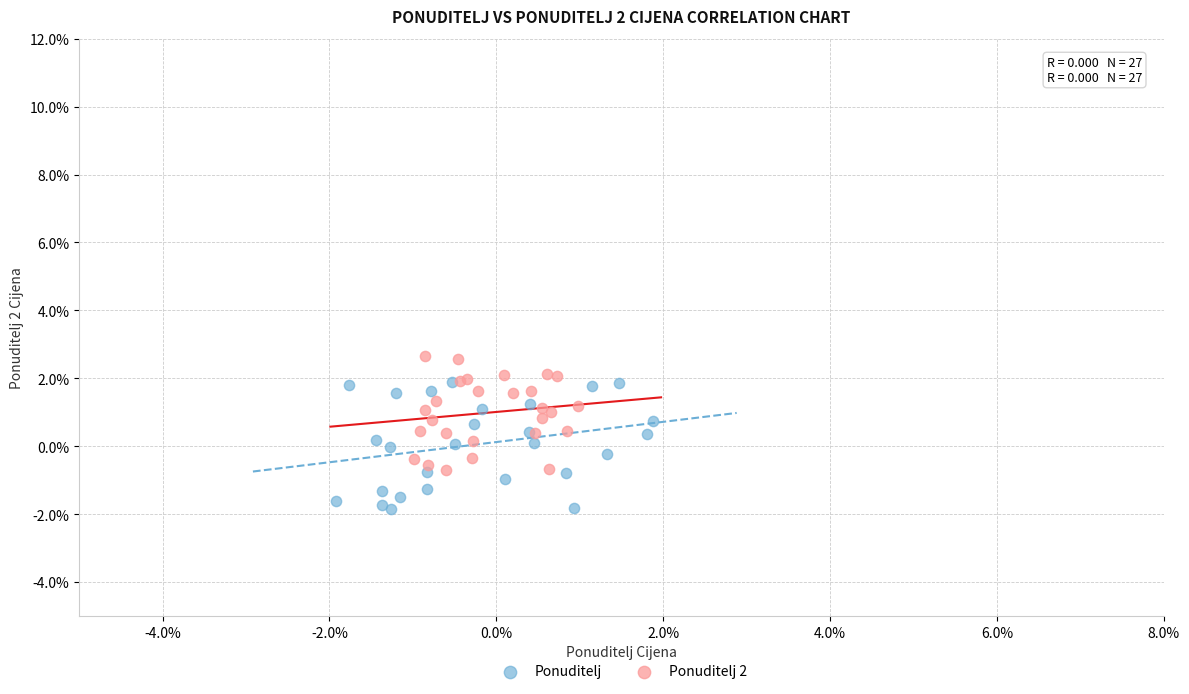

What are all the series names shown in the legend?

Ponuditelj, Ponuditelj 2